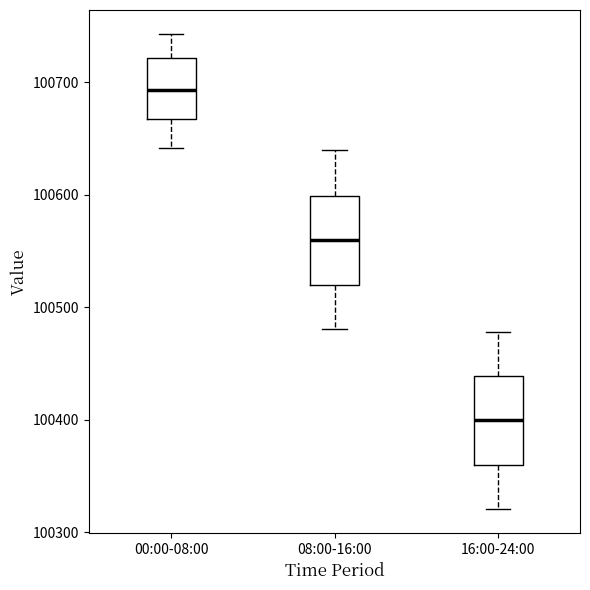

Where does the median line of the box for 08:00-16:00 sit on the y-axis? The values are not printed on the chart, so give them approximately, as read against the axis.

100560